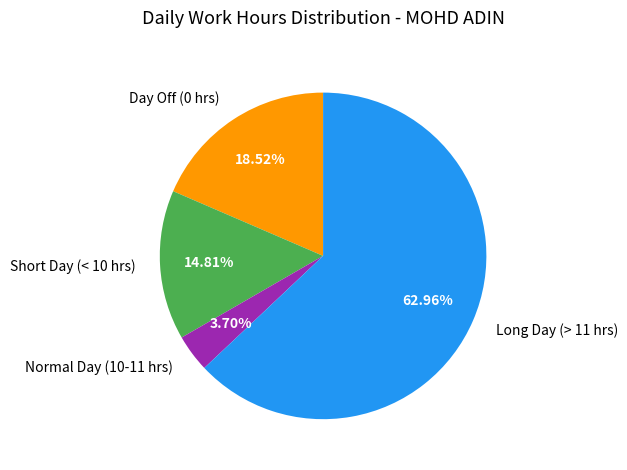

Count the number of slices in the pie.

4